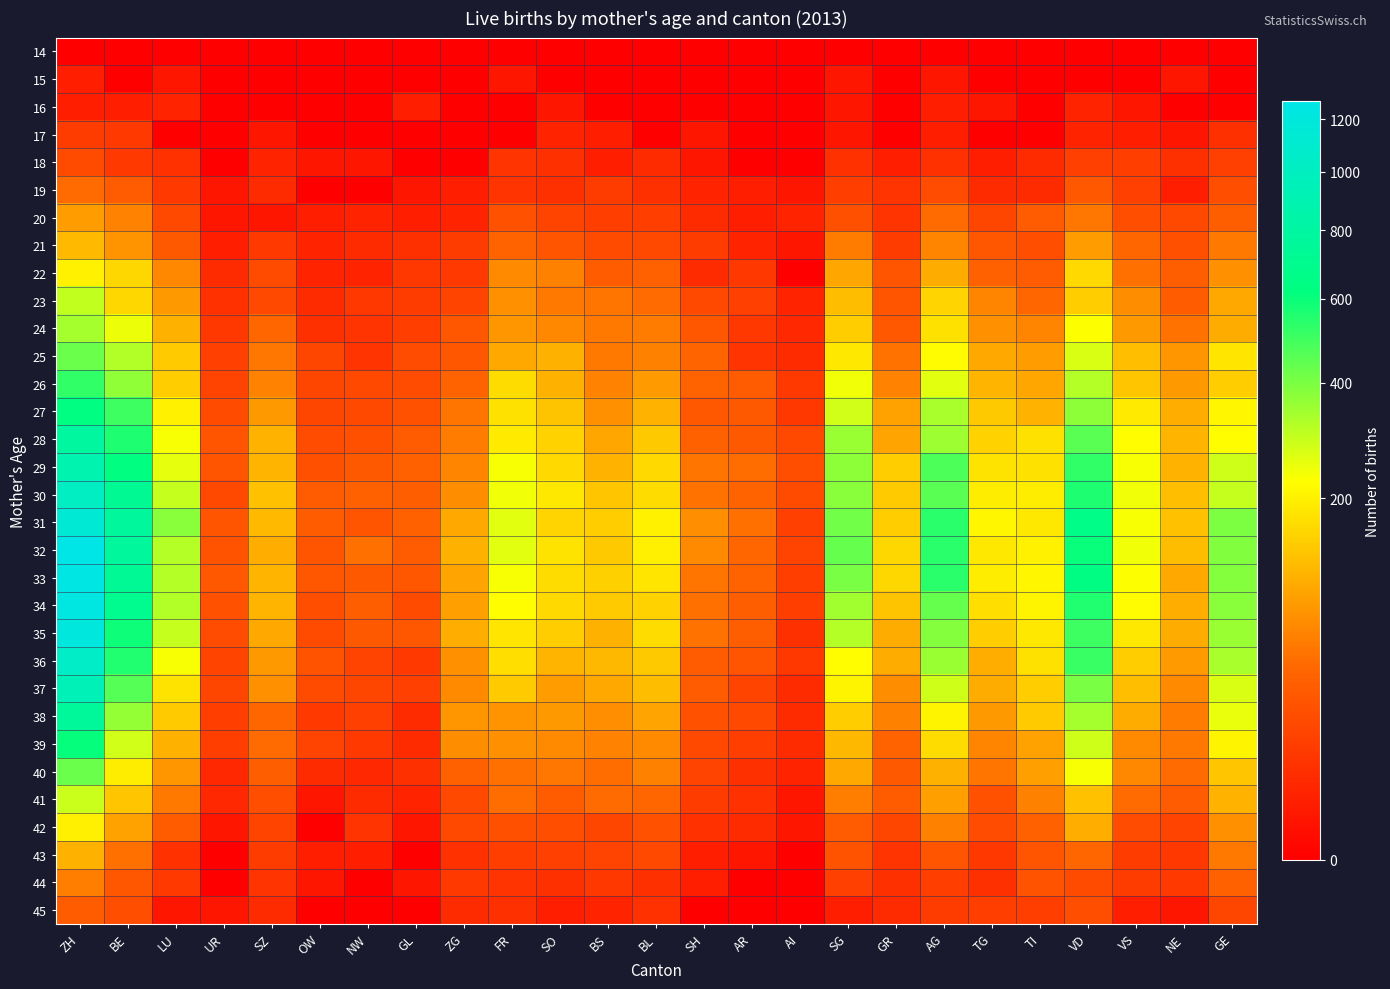

Between AI and VD, which series saw the biggest shift?

31